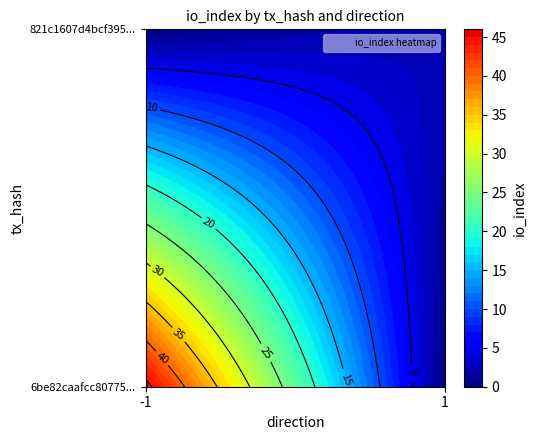

List the series in order of their overall mean, lowest first.

821c1607d4bcf395f8f46e63c9aba9c2ff6ac96, 6be82caafcc80775cd1904b66673c1225d84c50